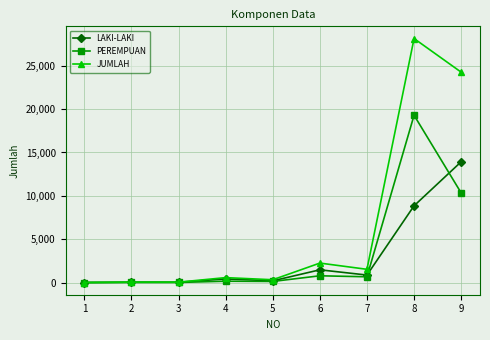

What is the maximum value for PEREMPUAN?

19293